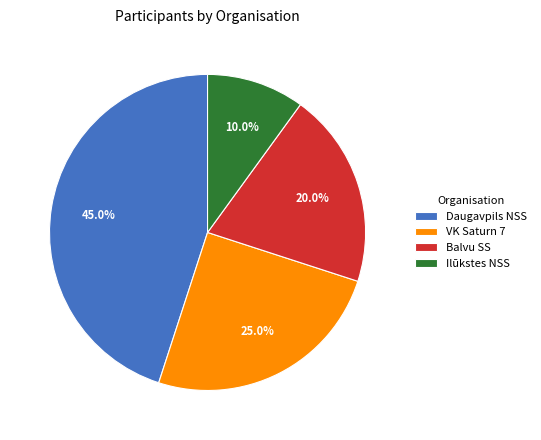

True or false: Balvu SS accounts for 20% of the total.

True